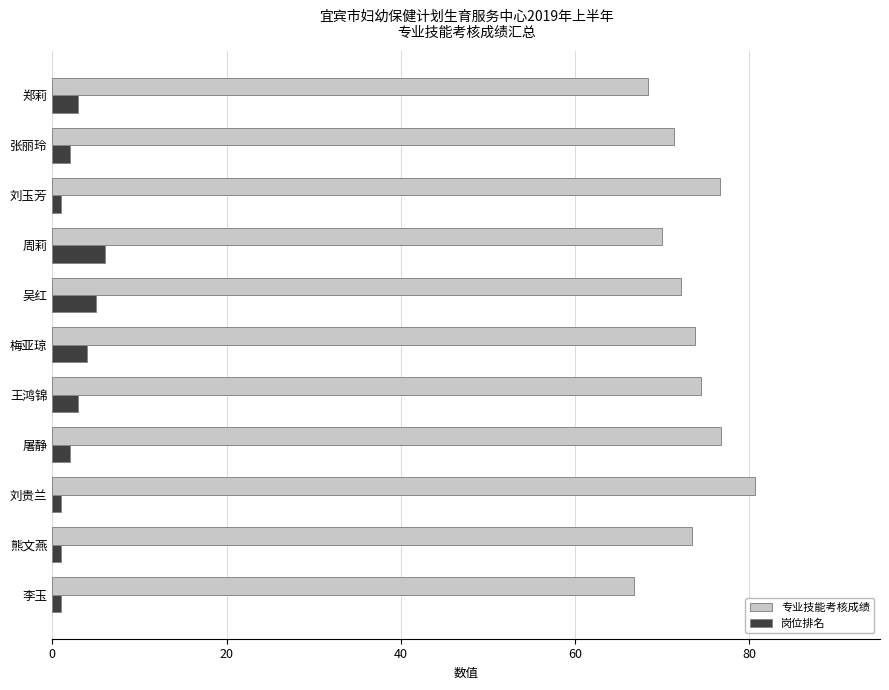

List the series in order of their peak value, lowest first.

岗位排名, 专业技能考核成绩